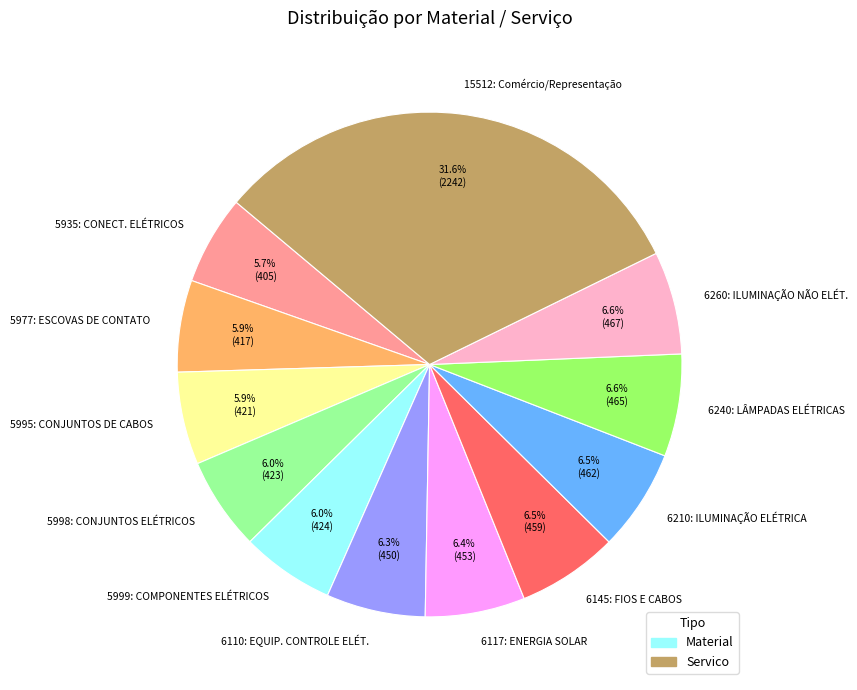

Is the sum of 15512: Comércio/Representação and 6260: ILUMINAÇÃO NÃO ELÉT. greater than half?

No